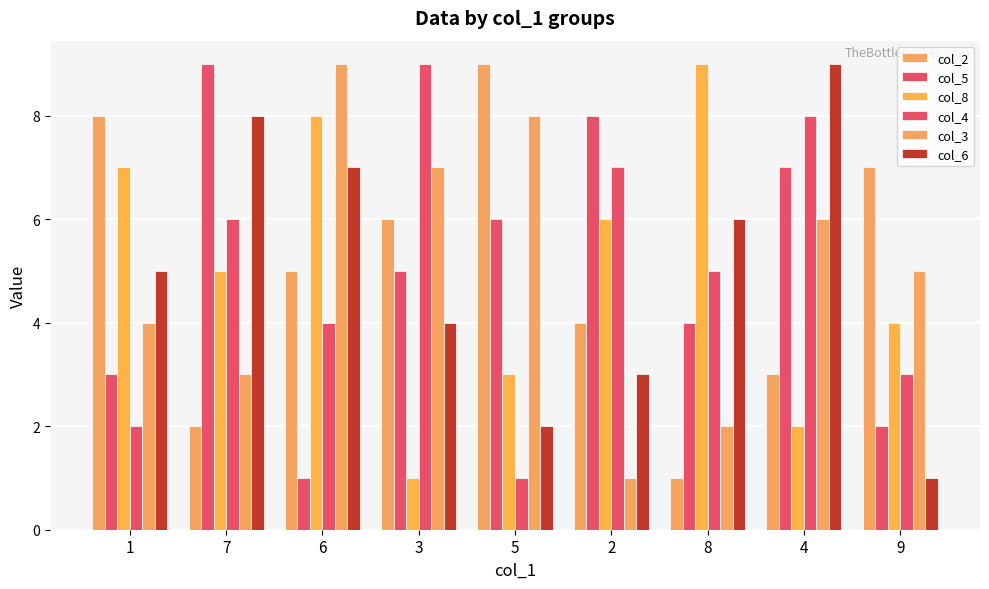

At which label does col_4 reach its peak?

3